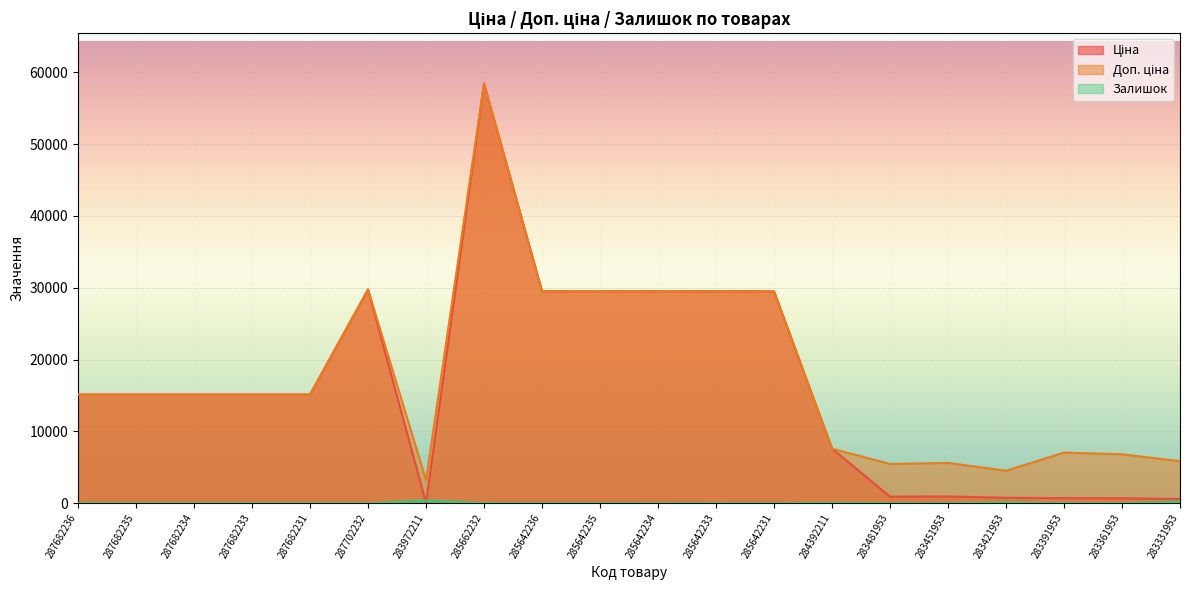

Where is the first local minimum for Ціна?

283972211